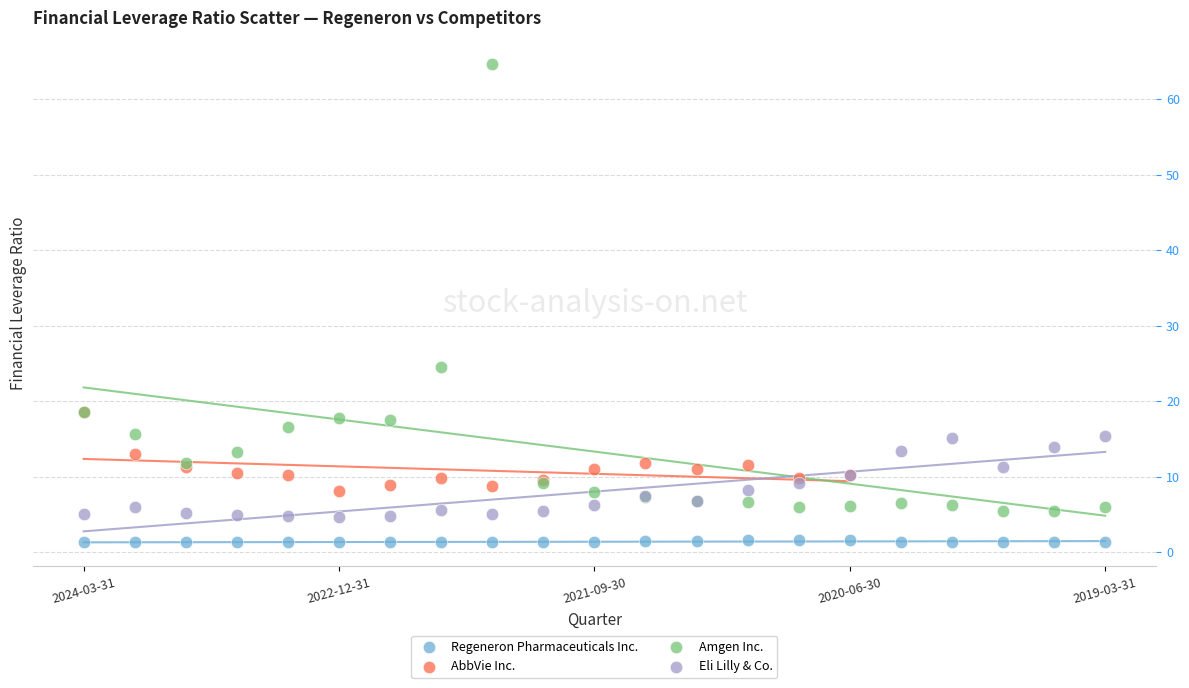

Which series has the widest spread of Y values?

Amgen Inc.